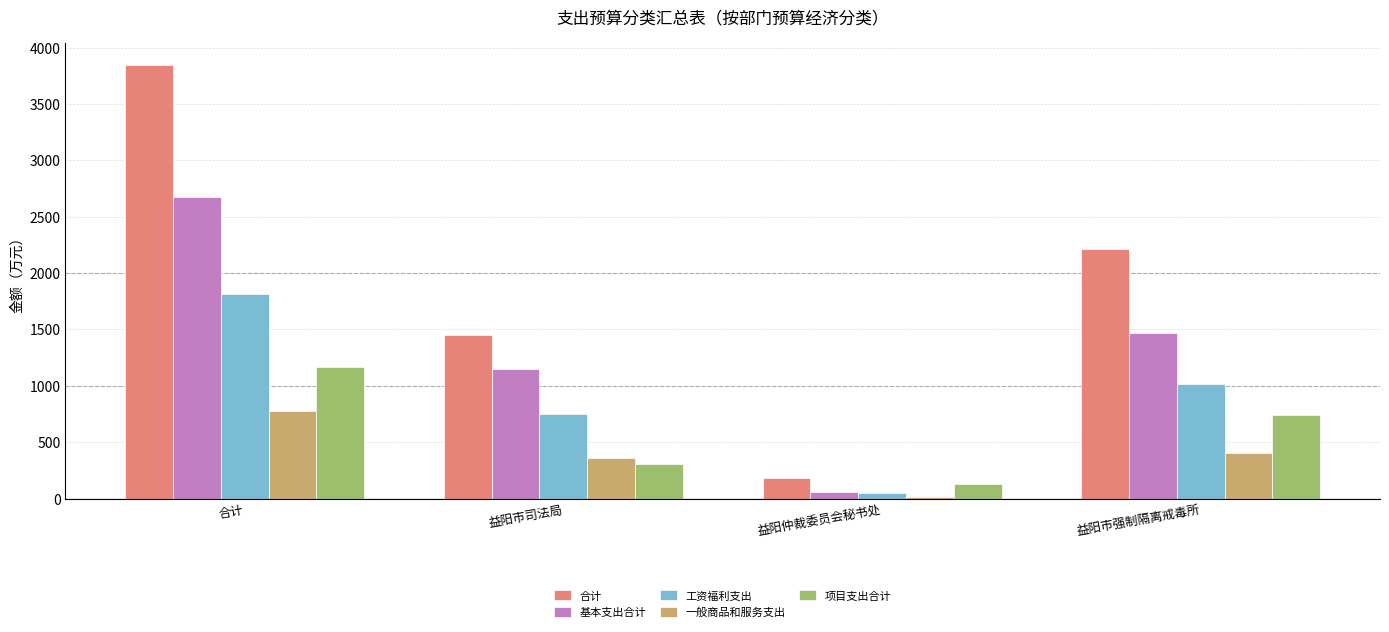

What is the sum of all 一般商品和服务支出 values?

1552.5